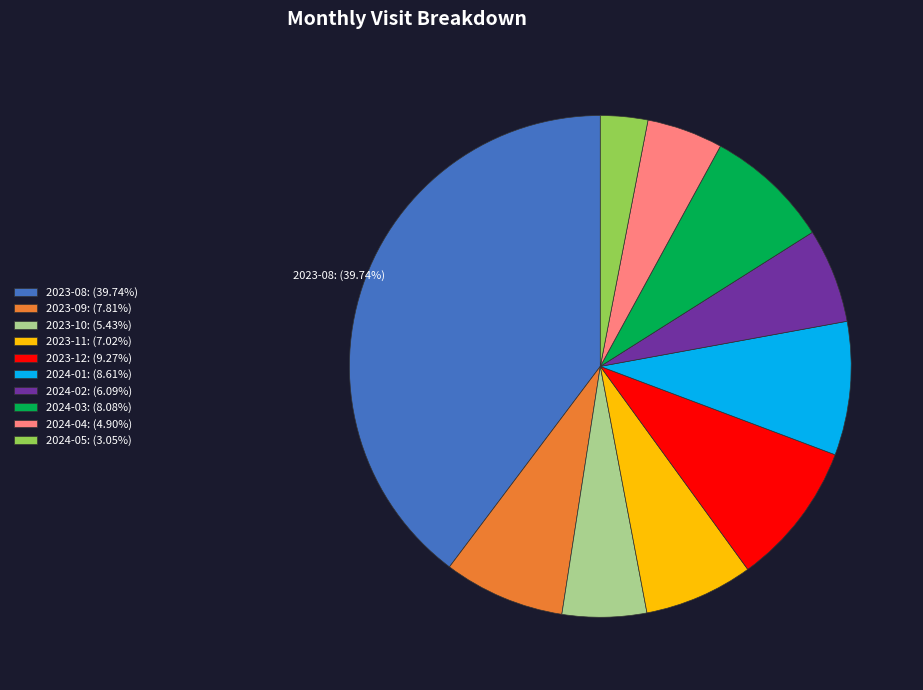

Is it true that 2023-08 is 40% of the pie?

True